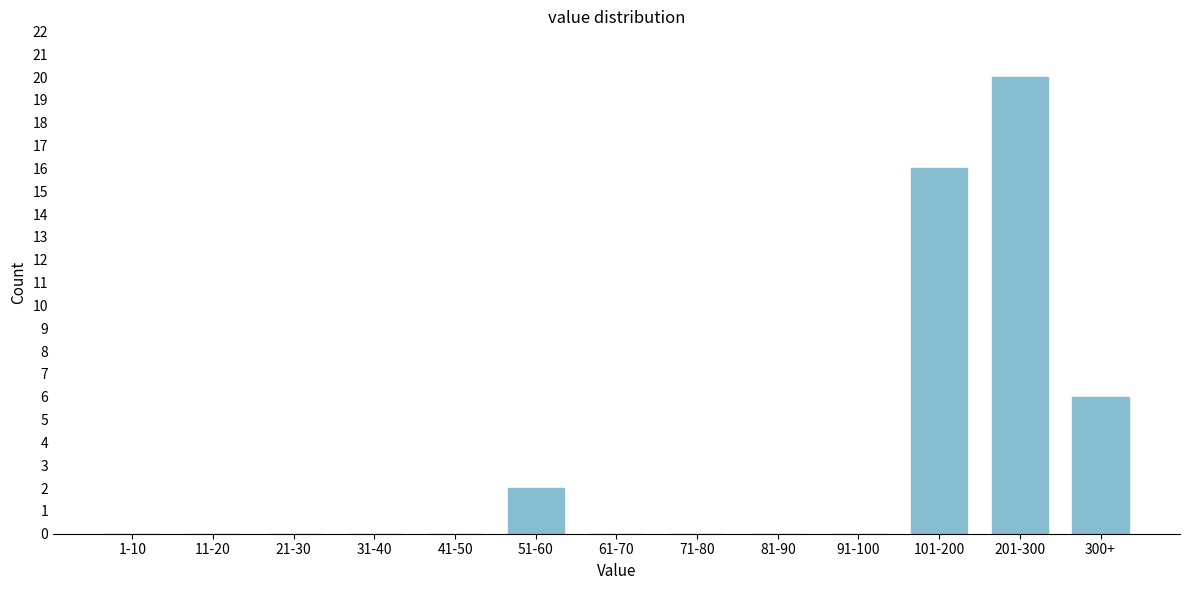

Reading left to right, transcribe all the data shown in this chart.

1-10=0	11-20=0	21-30=0	31-40=0	41-50=0	51-60=2	61-70=0	71-80=0	81-90=0	91-100=0	101-200=16	201-300=20	300+=6